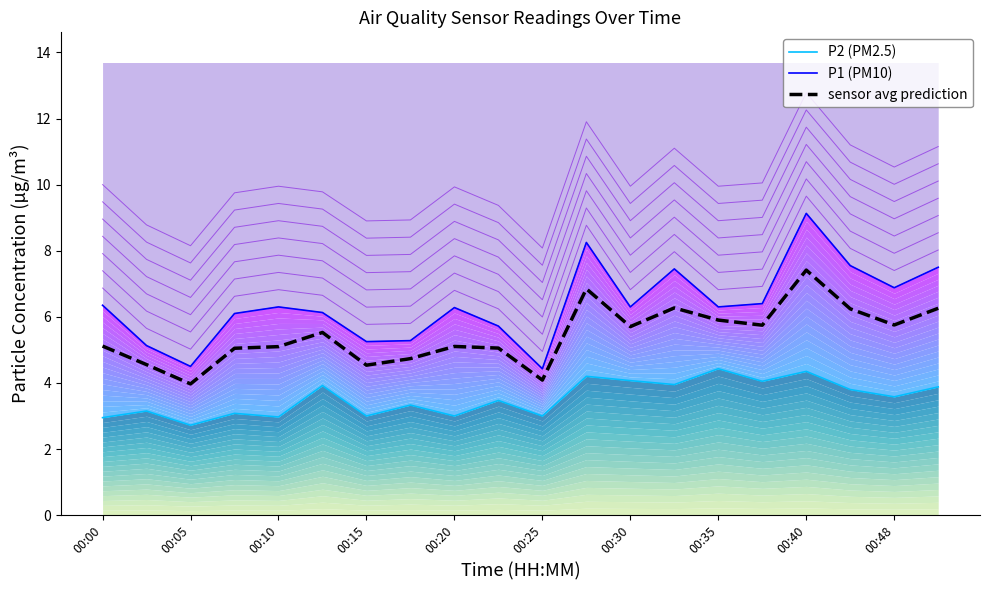

Reading left to right, transcribe all the data shown in this chart.

P2 (PM2.5): 3.0	3.1	2.7	3.1	3.0	3.9	3.0	3.3	3.0	3.5	3.0	4.2	4.1	4.0	4.4	4.0	4.3	3.8	3.6	3.9
P1 (PM10): 6.3	5.1	4.5	6.1	6.3	6.1	5.2	5.3	6.3	5.7	4.4	8.2	6.3	7.5	6.3	6.4	9.1	7.5	6.9	7.5
sensor avg prediction: 5.1	4.6	4.0	5.0	5.1	5.5	4.5	4.7	5.1	5.1	4.1	6.8	5.7	6.3	5.9	5.7	7.4	6.2	5.8	6.3